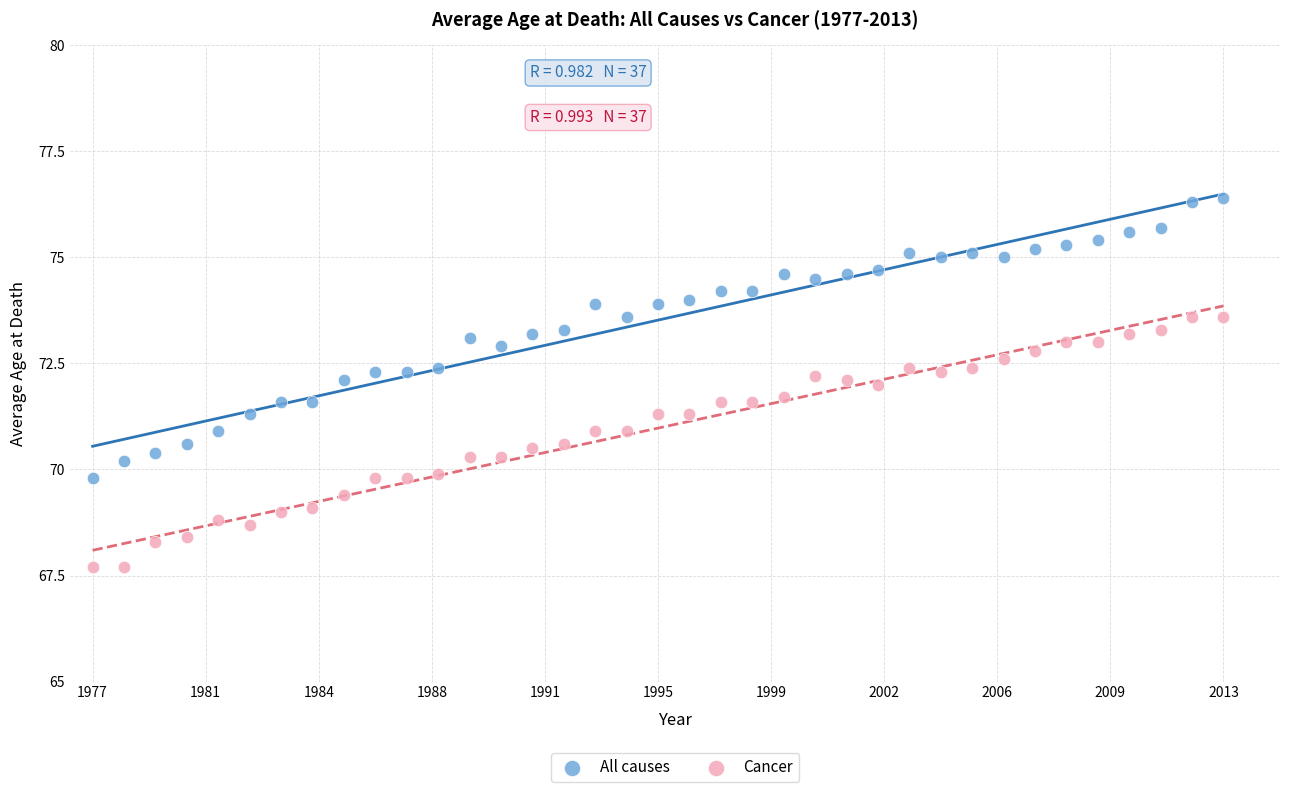

Which series reaches the minimum Y coordinate?

Cancer